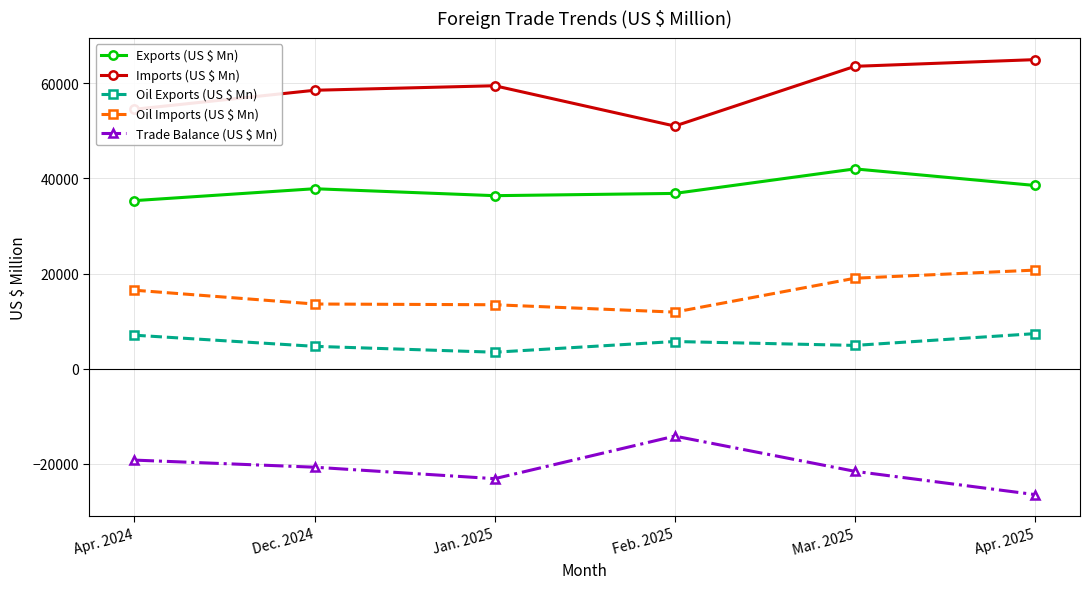

What is the total value across all series at Mar. 2025?

107846